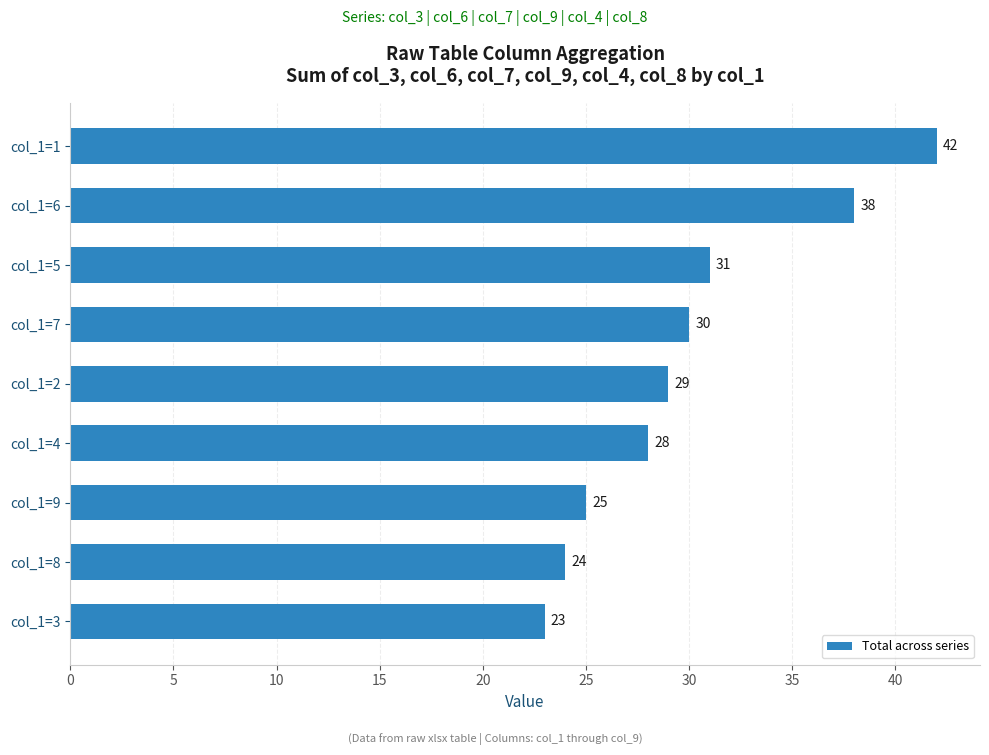

At which label is the value closest to 32?

col_1=5